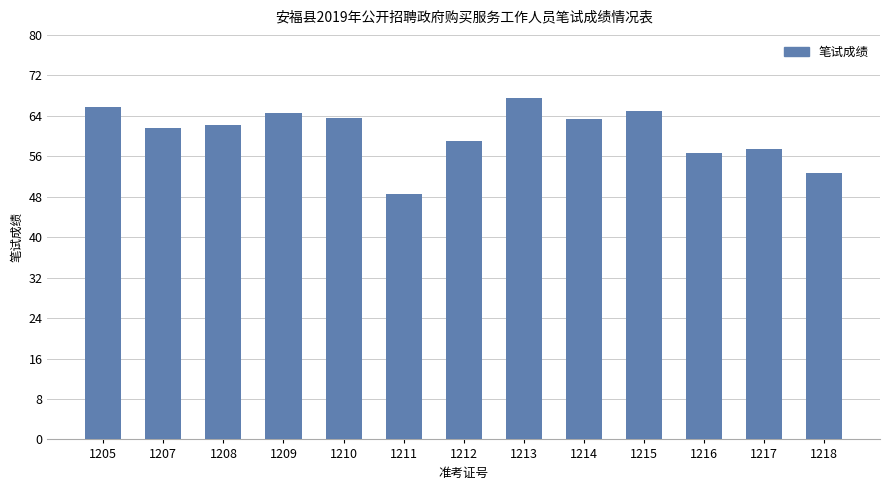

Is it true that the value at 1209 is 64.5?

True